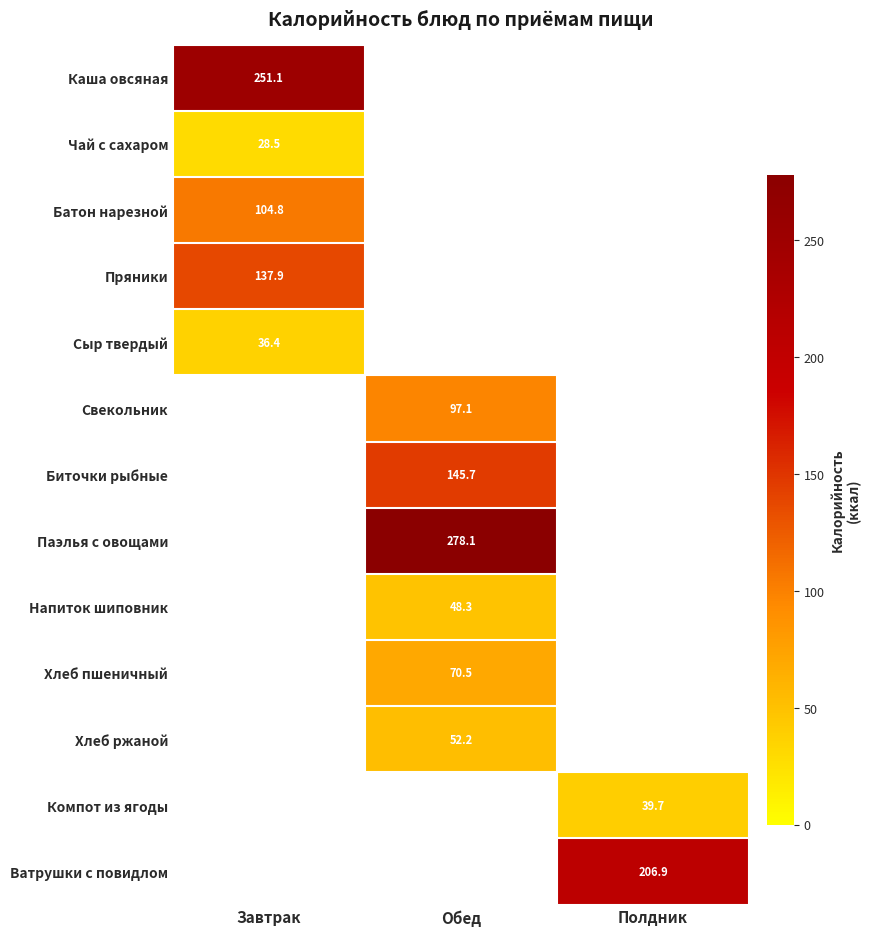

True or false: Батон нарезной has a value of 149.5 at Завтрак.

False